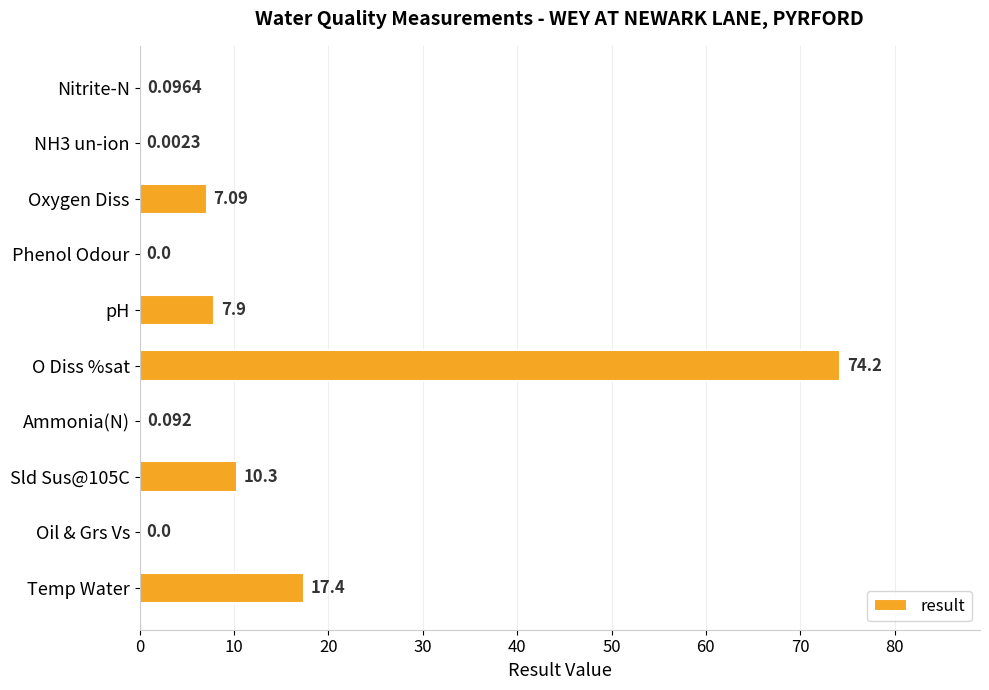

Between Ammonia(N) and NH3 un-ion, which is larger?

Ammonia(N)